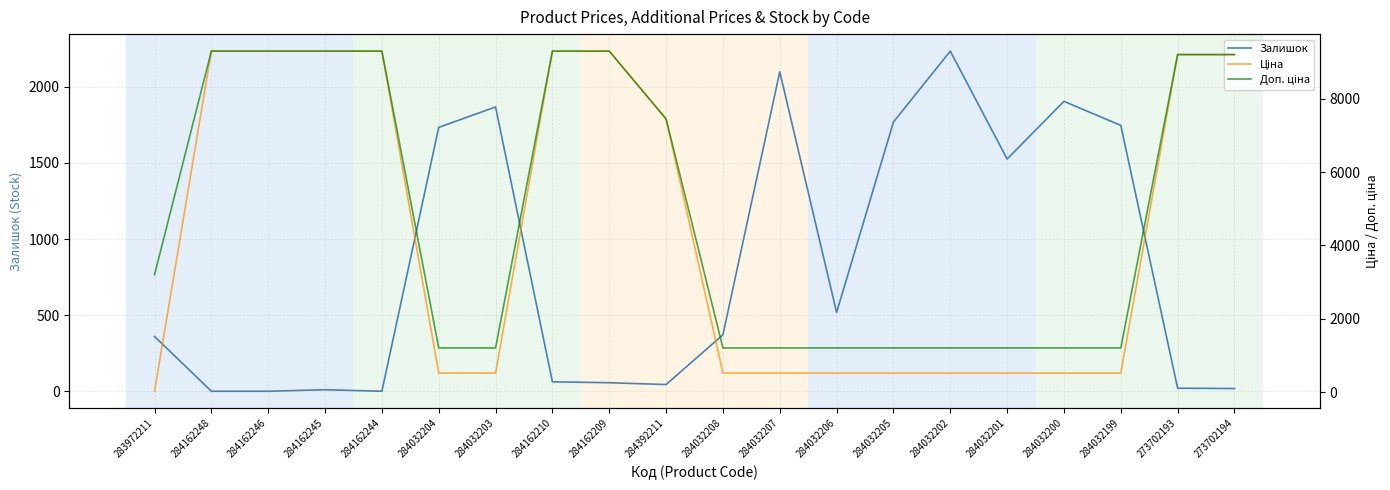

What is the difference between the maximum and minimum values in the Ціна series?

9258.4